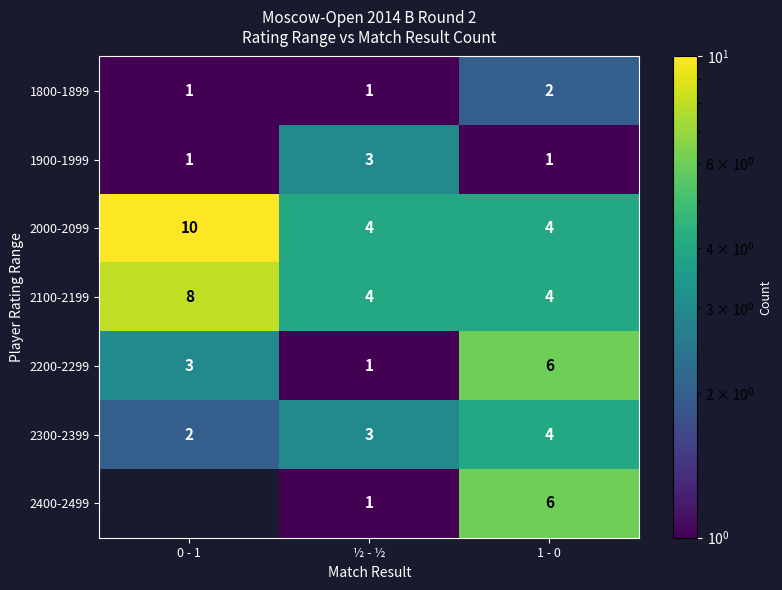

What is the average value of the 2300-2399 series?

3